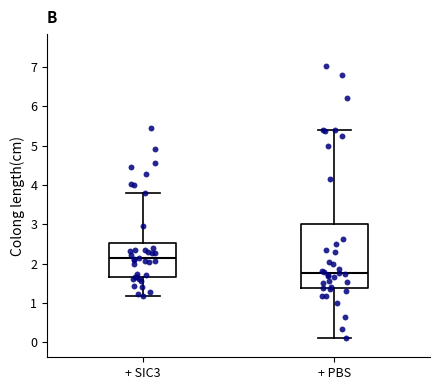

Reading left to right, transcribe this box plot: for each box, give where its median line is, the range the box spans, and where its two whiskers end, as read against the y-axis. The values are not printed on the chart, so give them approximately, as read against the axis.

+ SIC3: median 2.1, box 1.7 to 2.5, whiskers 1.2 to 3.8
+ PBS: median 1.8, box 1.4 to 3.0, whiskers 0.1 to 5.4